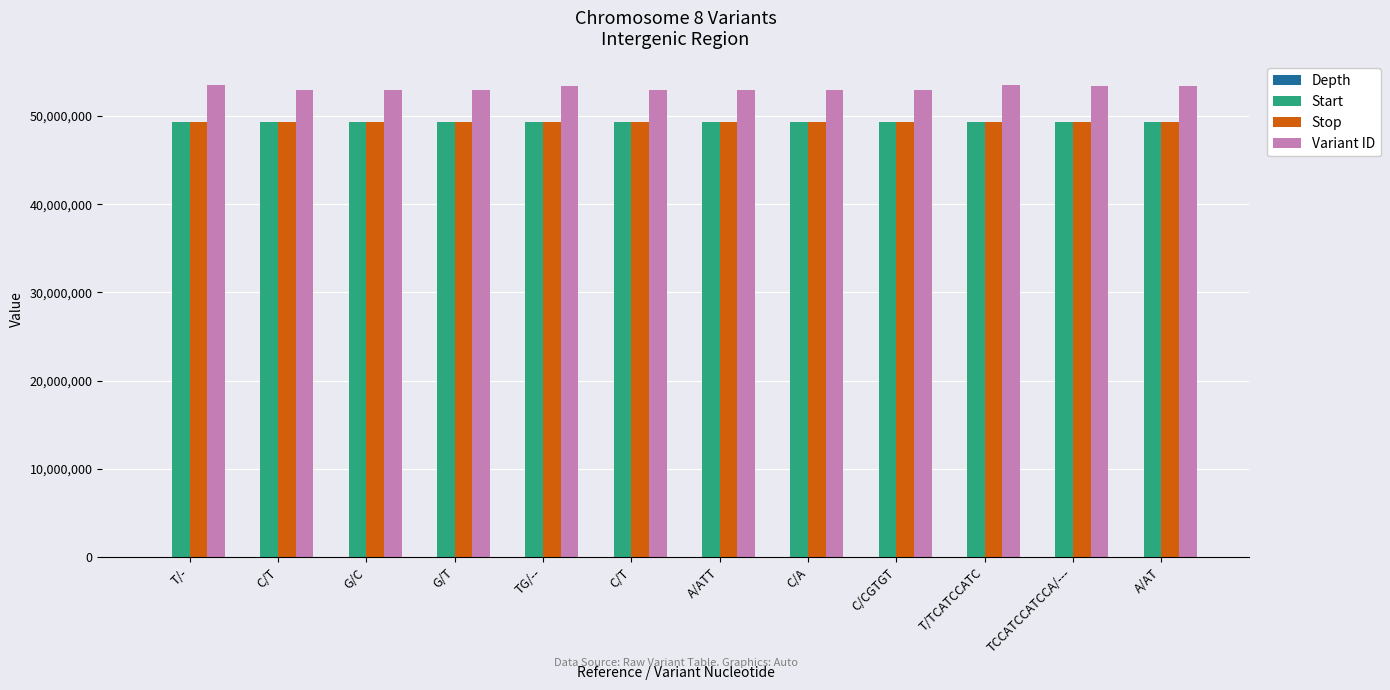

Count the number of data series in this chart.

4